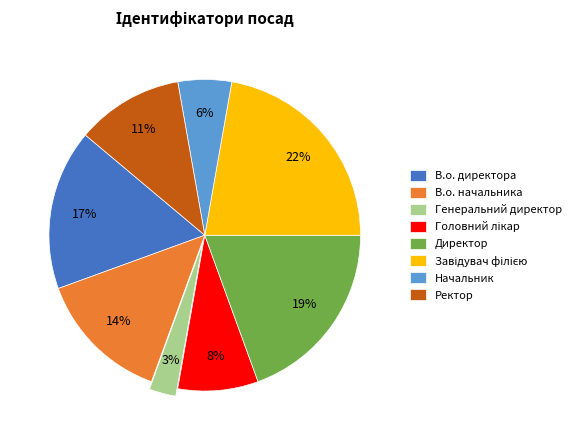

Do Ректор and Генеральний директор together represent more than half of the pie?

No